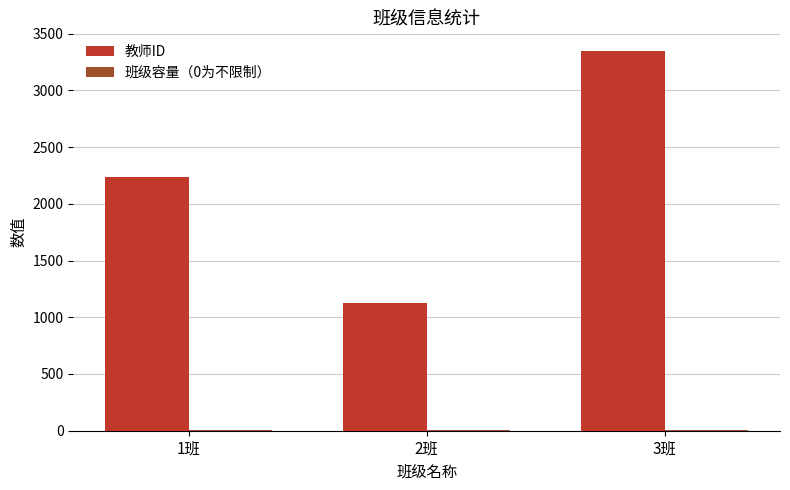

What is the greatest value displayed?

3344